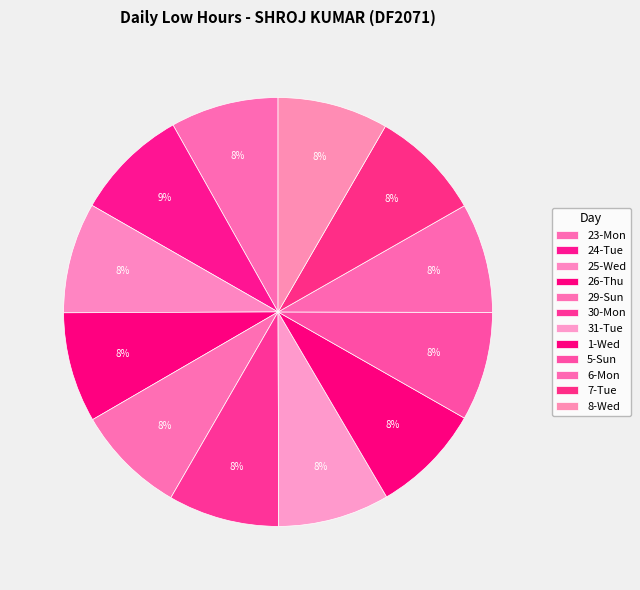

How many slices are in this pie chart?

12